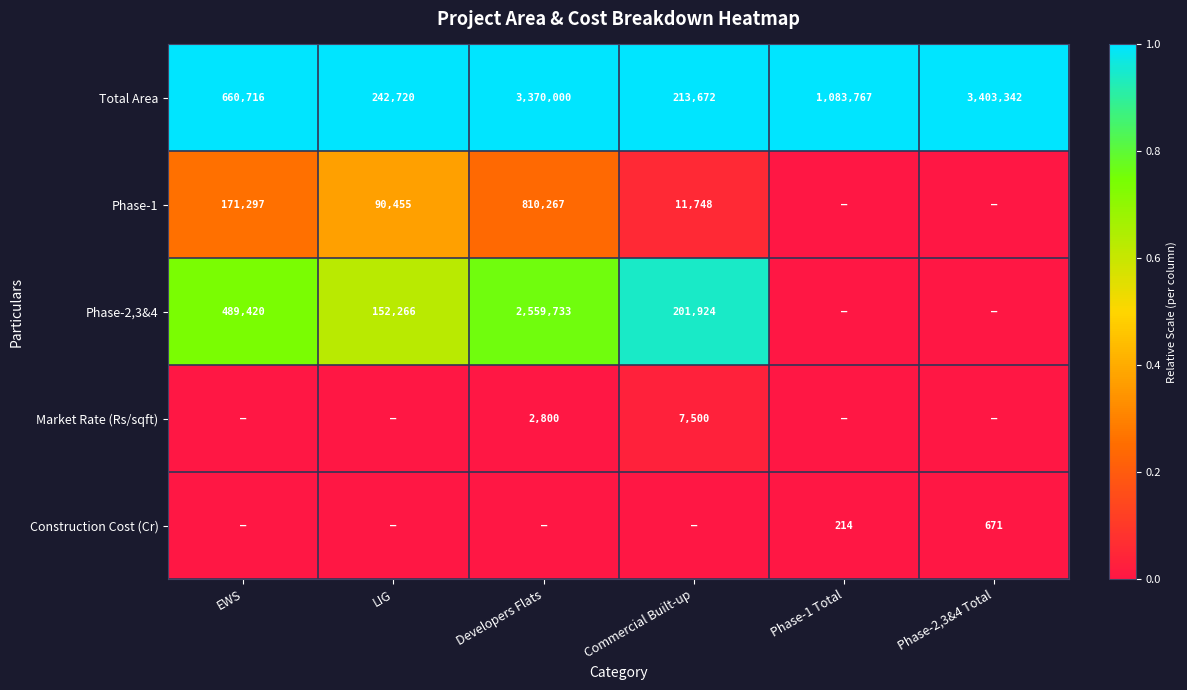

Is it true that Construction Cost (Cr) equals 0.0 at Phase-2,3&4 Total?

False